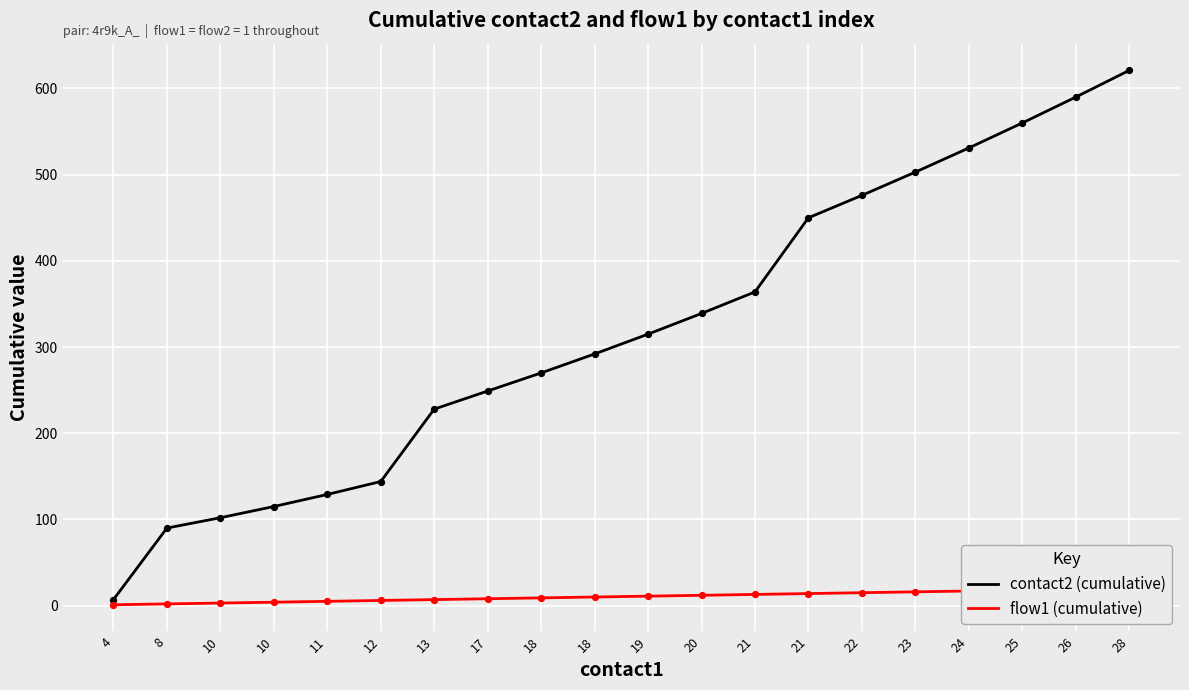

Which series has the largest Y range (max minus min)?

contact2 (cumulative)